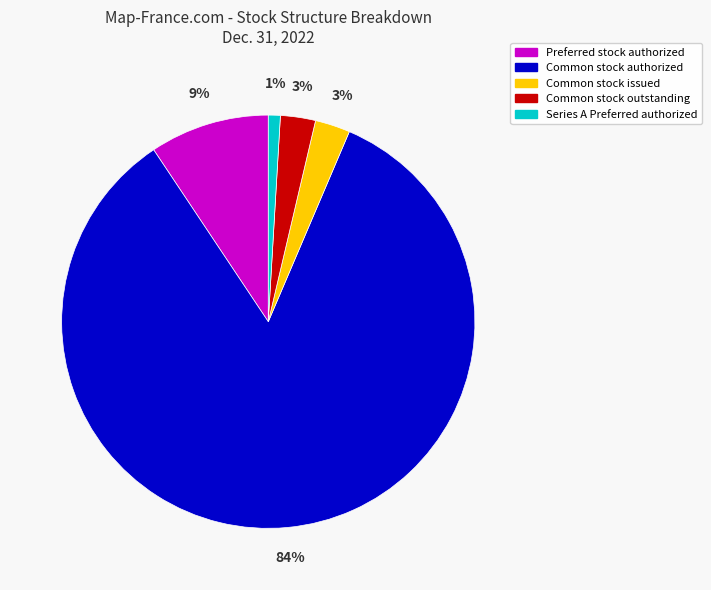

Which category accounts for the majority?

Common stock authorized